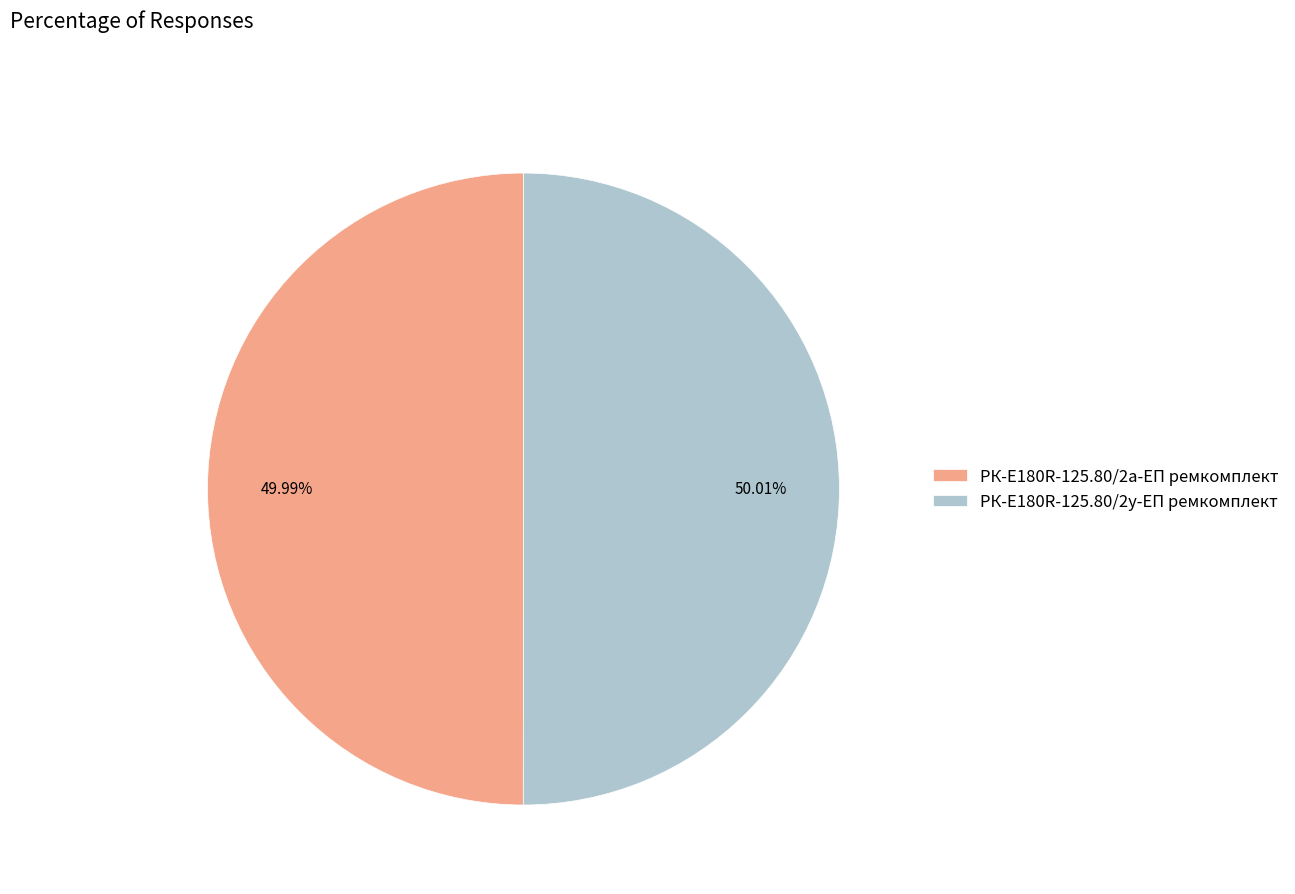

Is the sum of РК-E180R-125.80/2а-ЕП ремкомплект and РК-E180R-125.80/2у-ЕП ремкомплект greater than half?

Yes